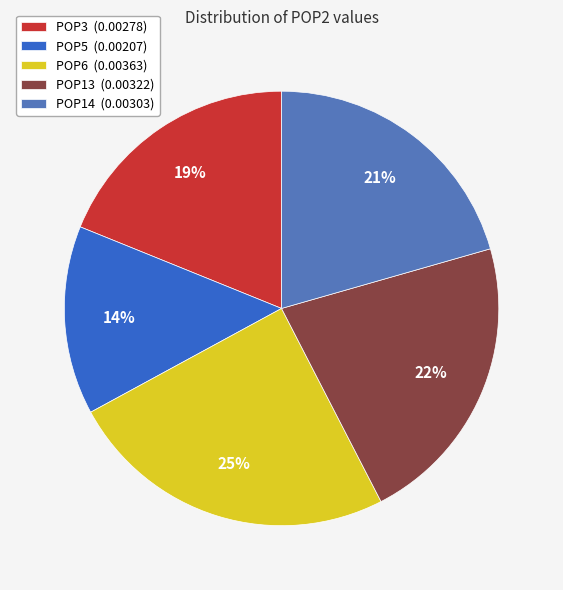

Which slice is the largest?

POP6